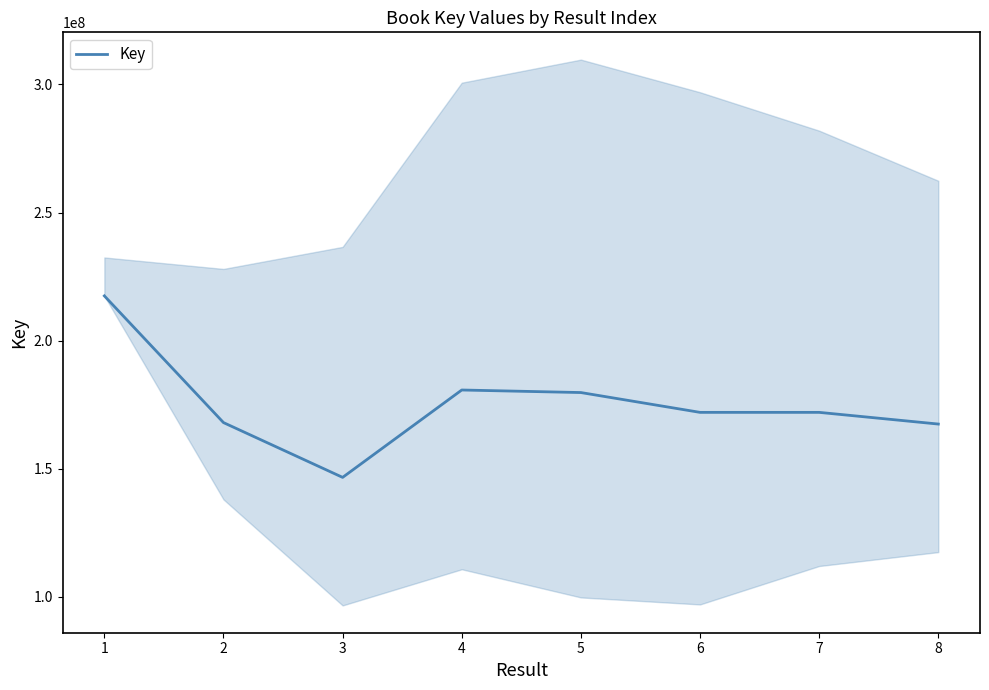

Reading left to right, what are all the values shown in this chart?

217459206	167980990	146586609	180706250	179710765	171972198	171972619	167409712